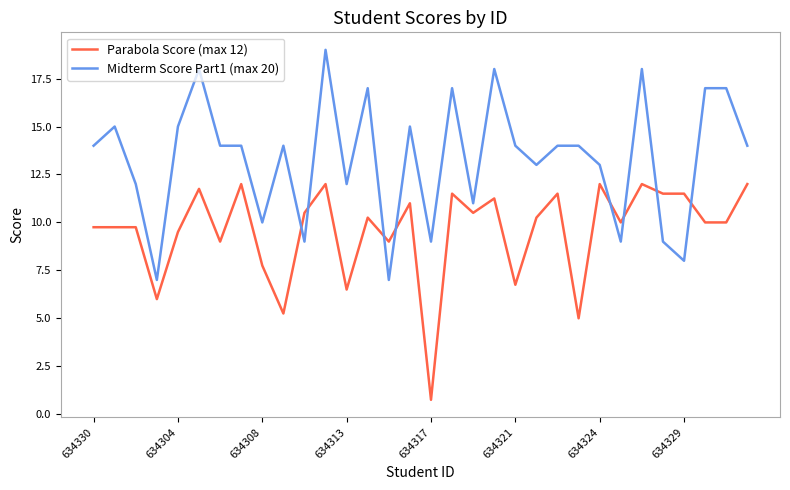

What is the greatest value displayed?

19.0